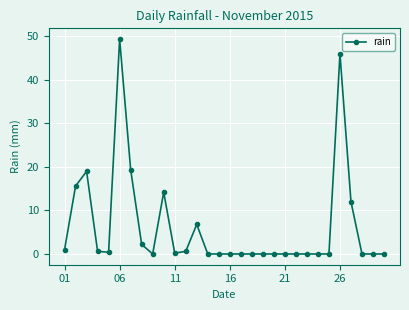

What is the difference between the maximum and minimum values?

49.4